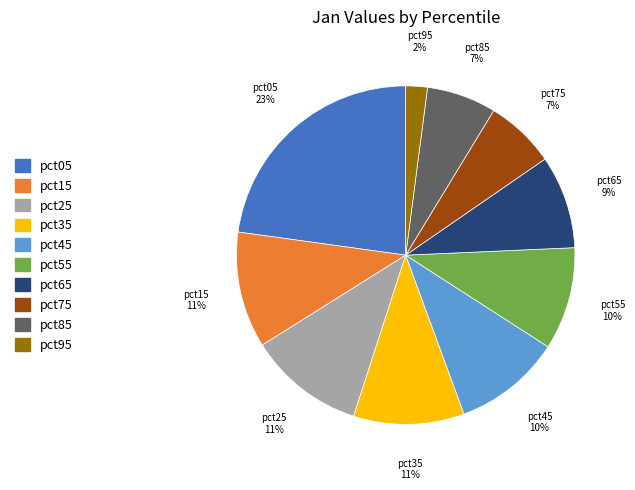

Count the number of slices in the pie.

10